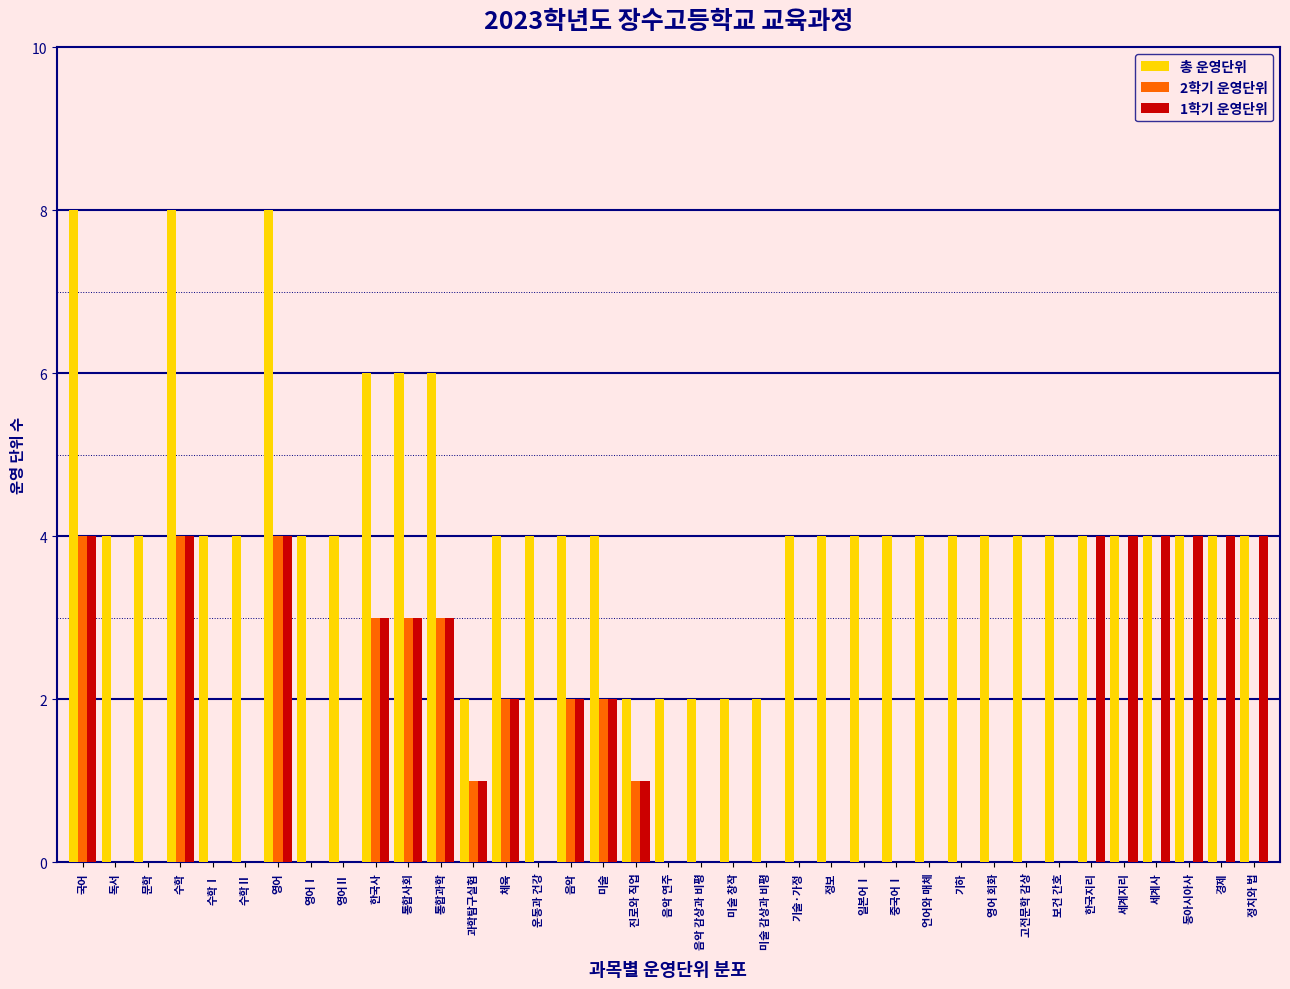

What is the total value across all series at 세계사?

8